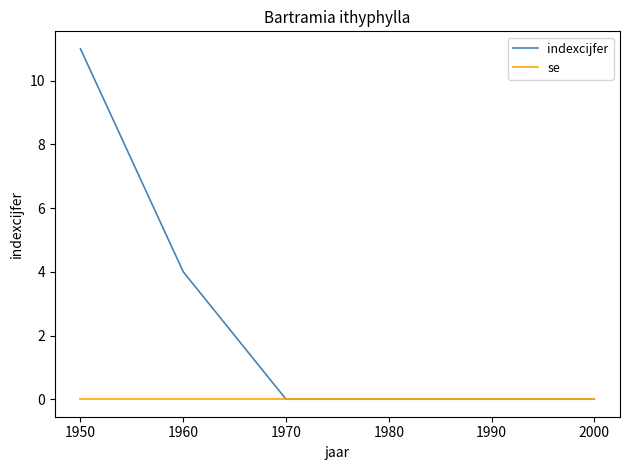

At which label is indexcijfer closest to 5?

1960